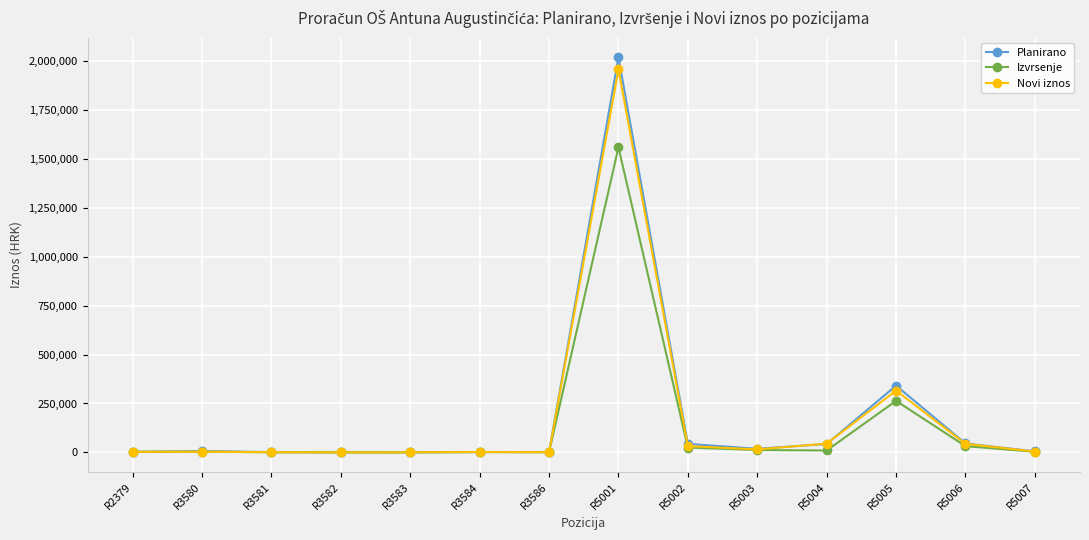

At which category is the sum across all series the highest?

R5001